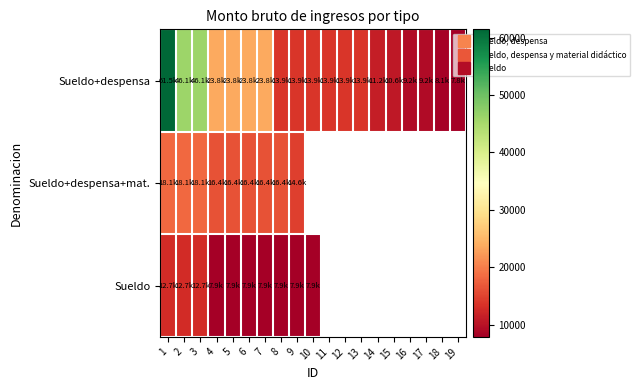

Which has a higher value, 10 or 7?

7